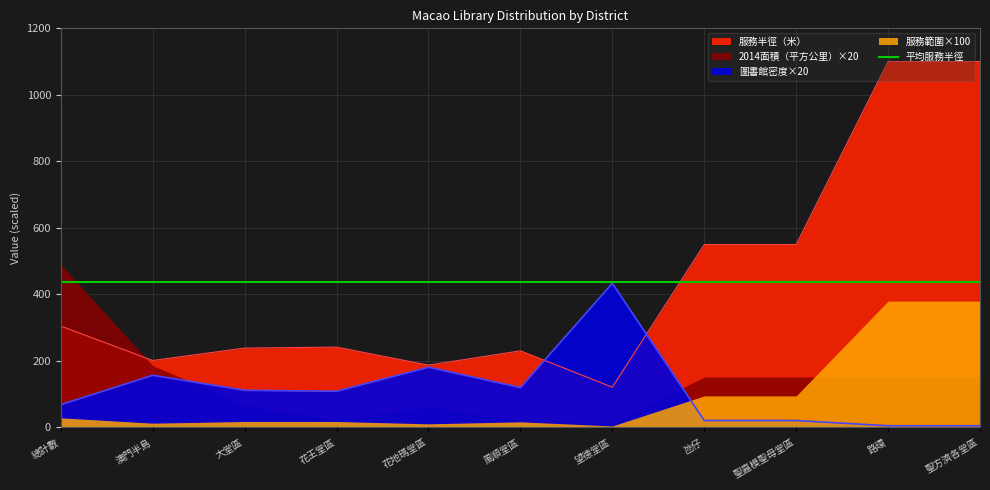

List the labels in order of 服務半徑（米） value, smallest first.

望德堂區, 花地瑪堂區, 澳門半島, 風順堂區, 大堂區, 花王堂區, 總計數, 氹仔, 聖嘉模聖母堂區, 路環, 聖方濟各堂區